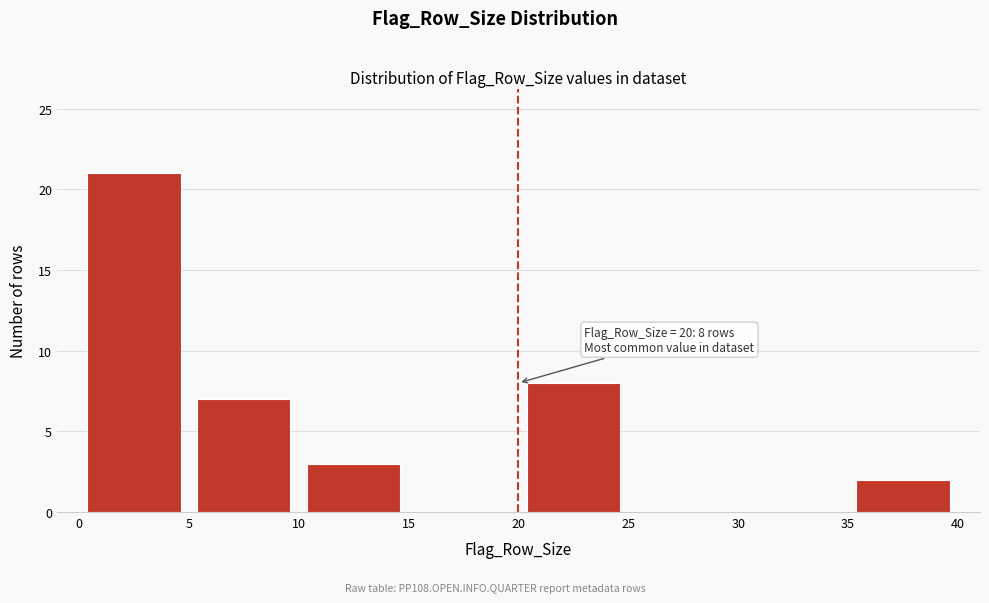

Which range on the x-axis has the tallest bar?

0 to 5